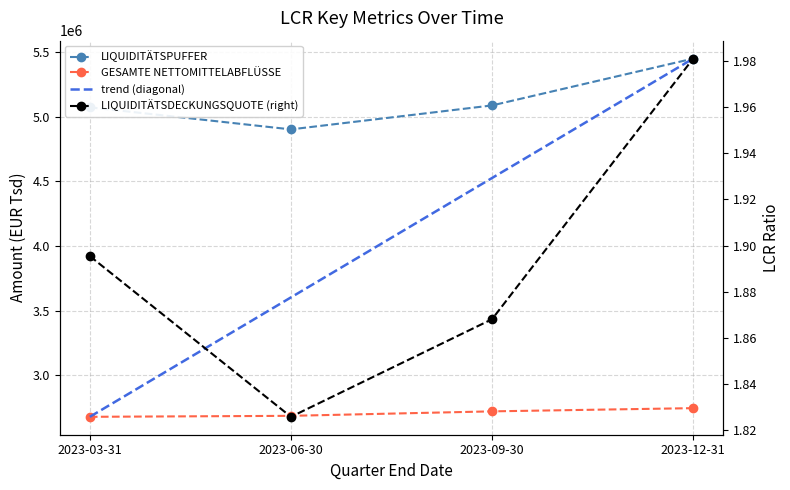

What is the average value of the LIQUIDITÄTSDECKUNGSQUOTE series?

1.9